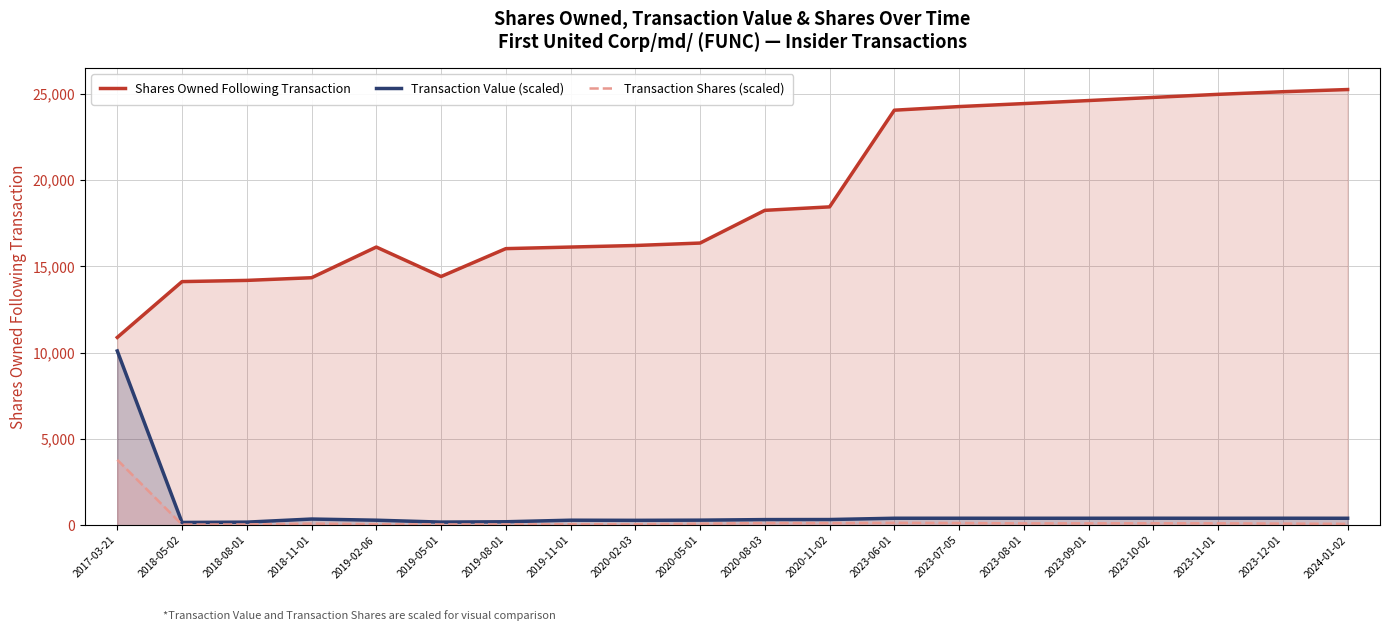

Where is the first local maximum for Shares Owned Following Transaction?

2019-02-06